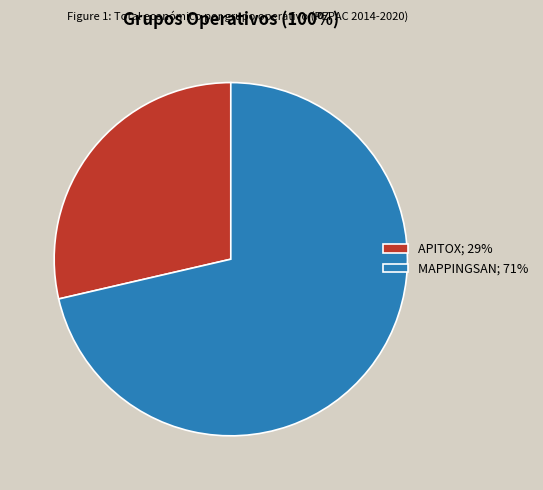

What is the largest slice in the pie chart?

MAPPINGSAN